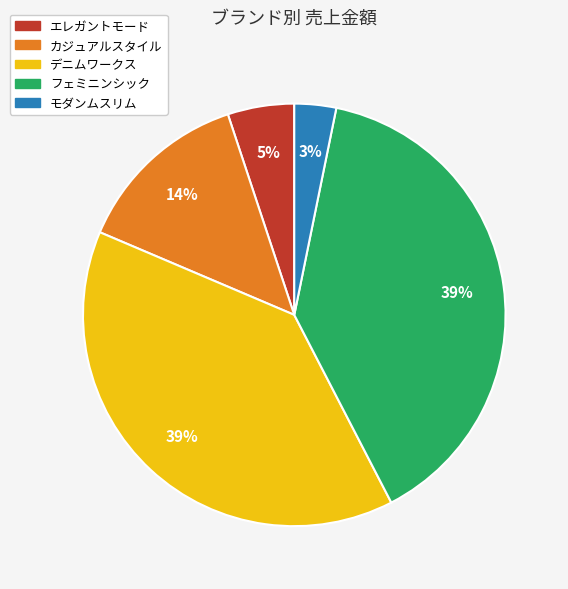

Does any single category account for the majority?

No